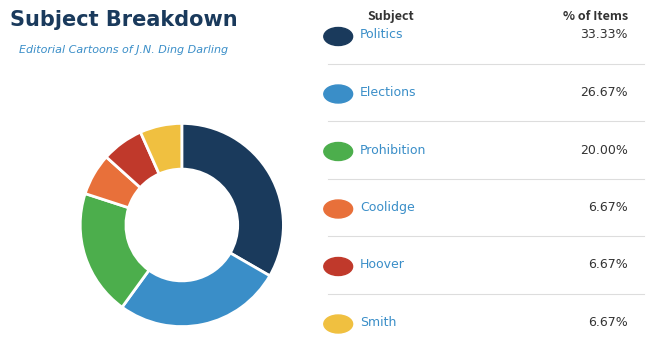

Is there a majority slice in this chart?

No